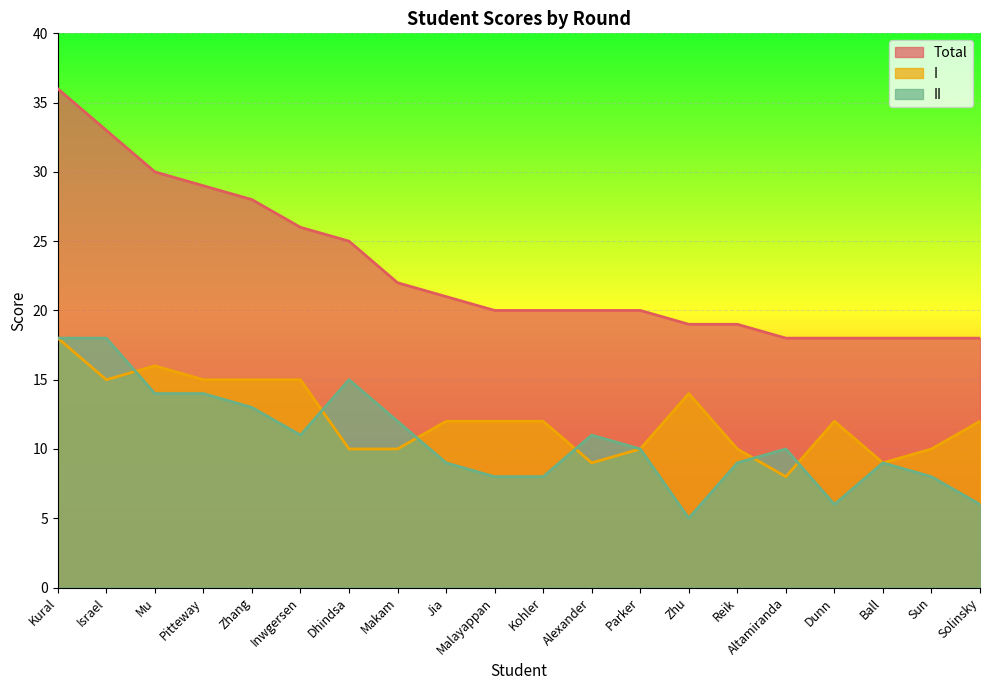

What is the spread (max minus min) of values at Reik?

10